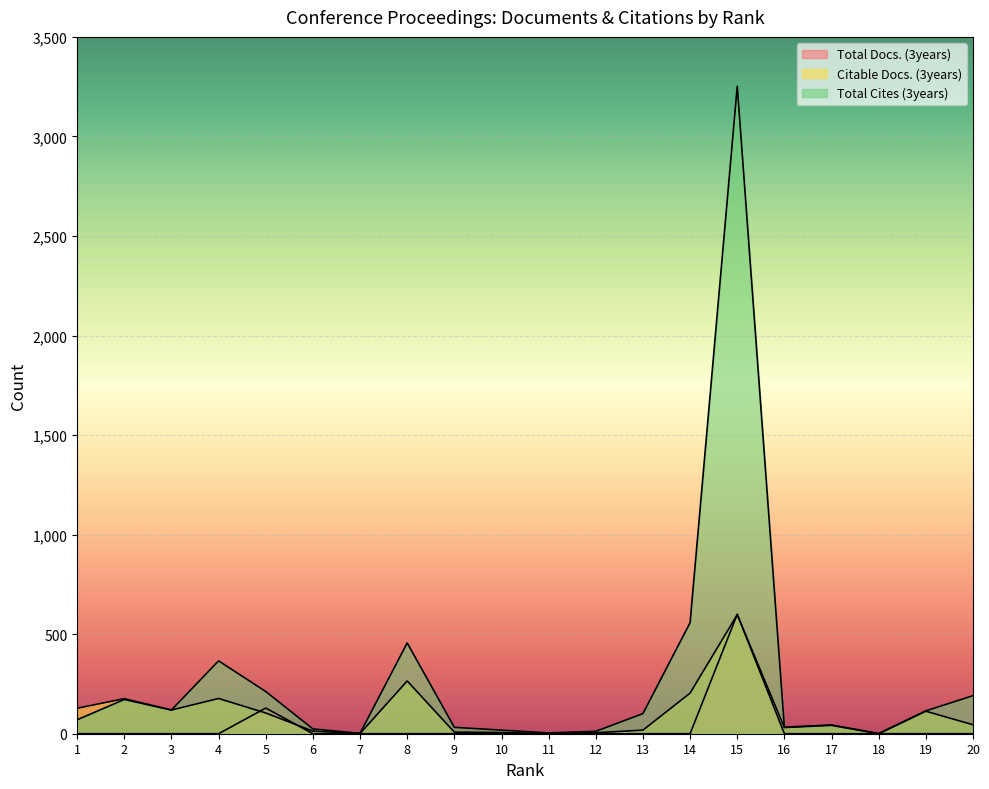

Reading right to left, list all the values displayed in this chart.

Total Docs. (3years): 0	0	0	0	0	600	0	0	0	0	0	0	0	0	0	129	0	0	0	0
Citable Docs. (3years): 45	113	0	42	31	598	204	18	5	1	6	8	265	1	13	104	177	119	176	128
Total Cites (3years): 191	115	1	44	33	3252	558	101	12	4	18	32	456	2	24	212	366	119	172	70